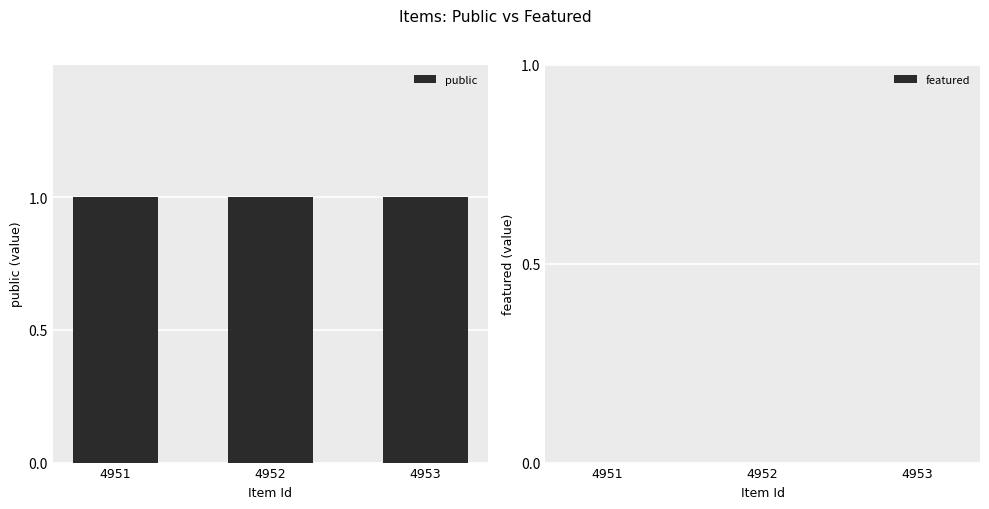

Reading right to left, what are all the values shown in this chart?

public: 1	1	1
featured: 0	0	0